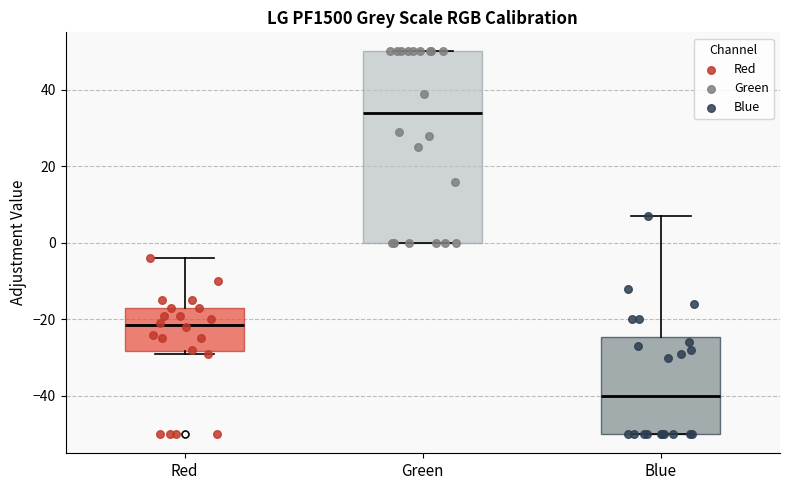

Which box's median line is the lowest?

Blue